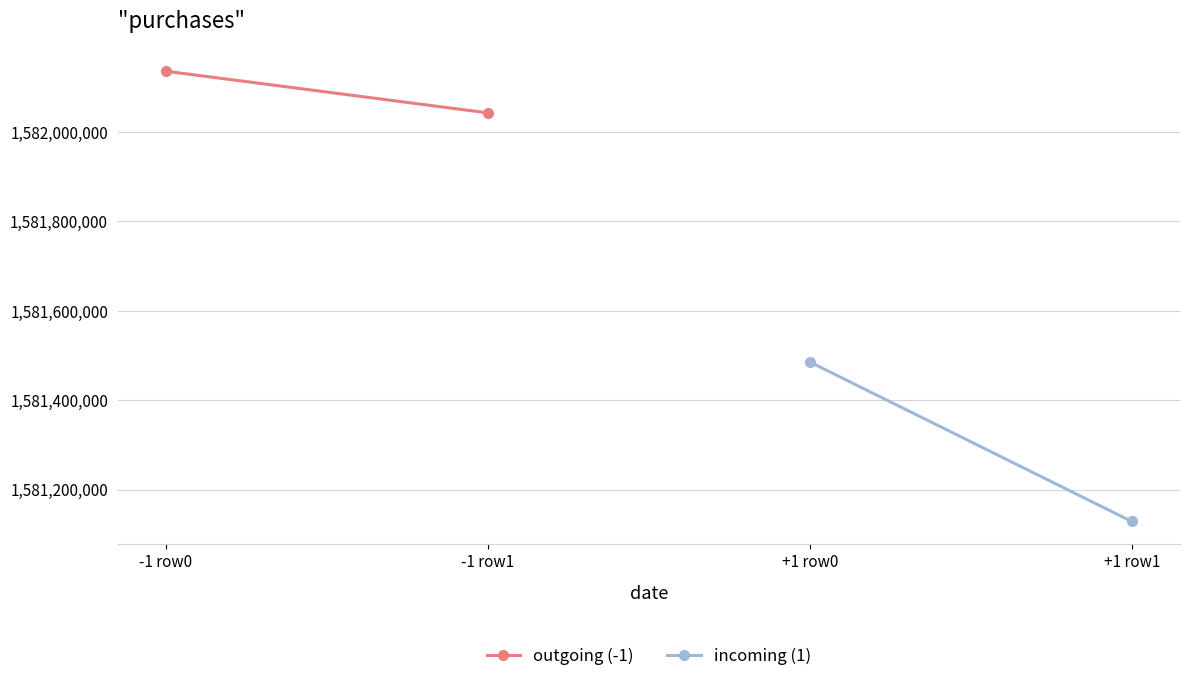

How many values in the outgoing (-1) series are below 1582136033?

1